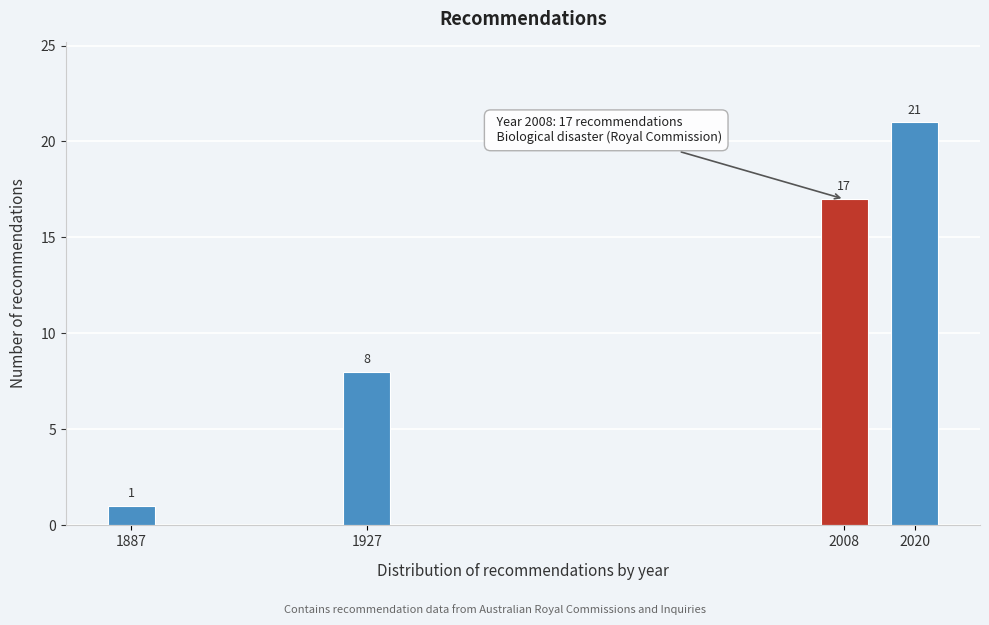

Reading left to right, what are all the values shown in this chart?

1	8	17	21